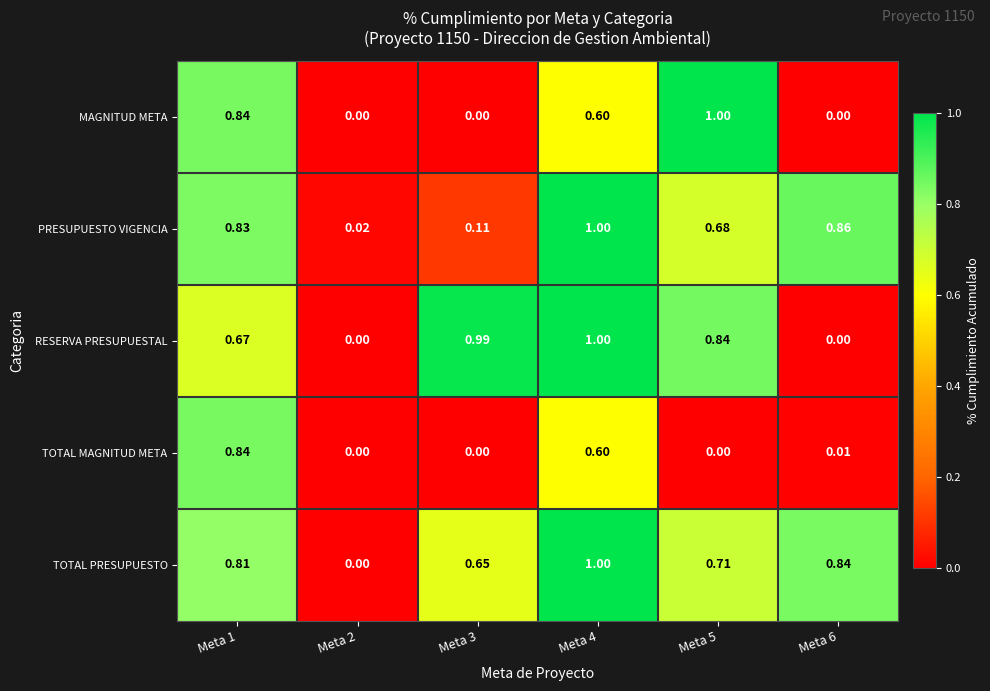

Which series has the largest total across all categories?

TOTAL PRESUPUESTO